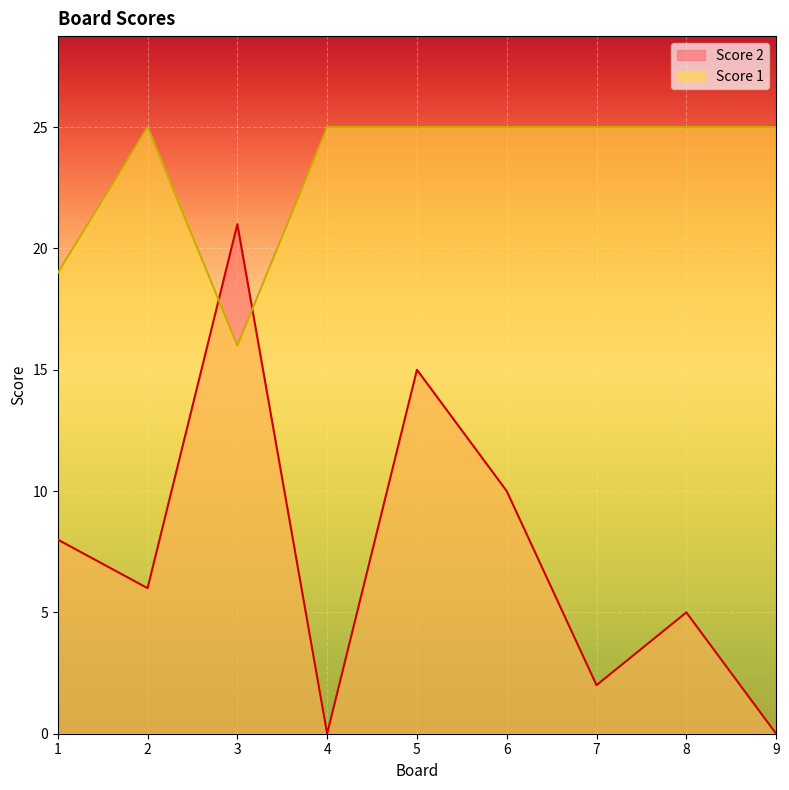

How many times do Score 2 and Score 1 cross each other?

2